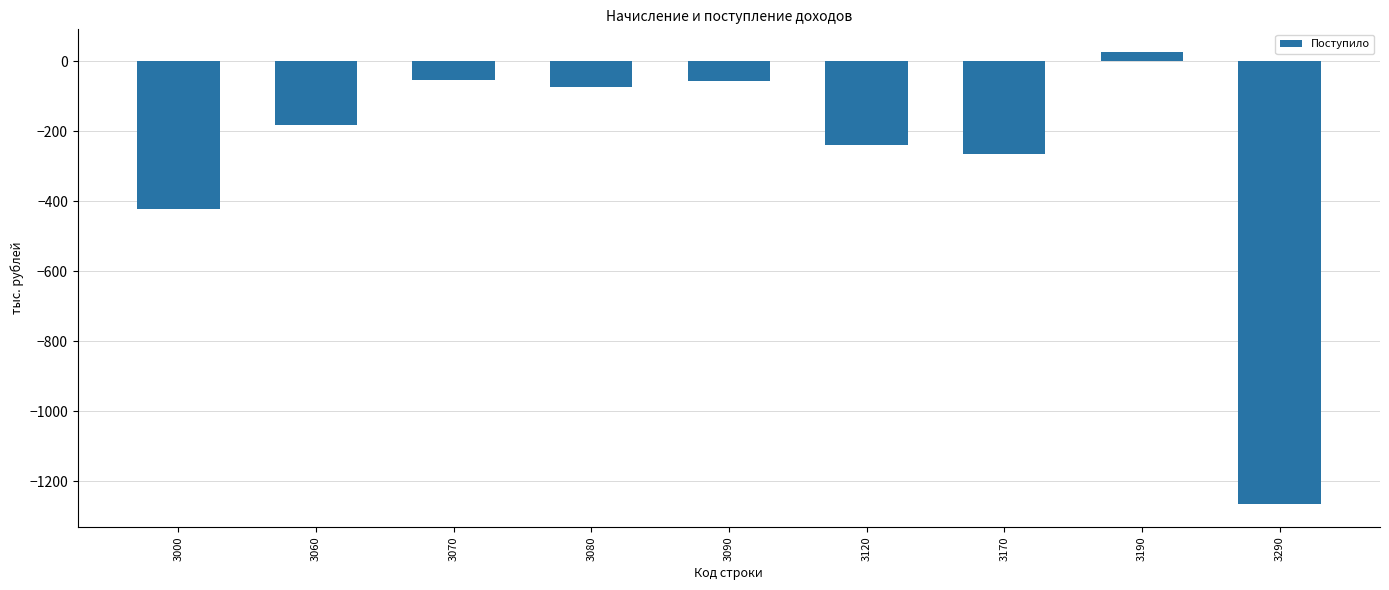

The value at 3000 is -422. True or false?

True